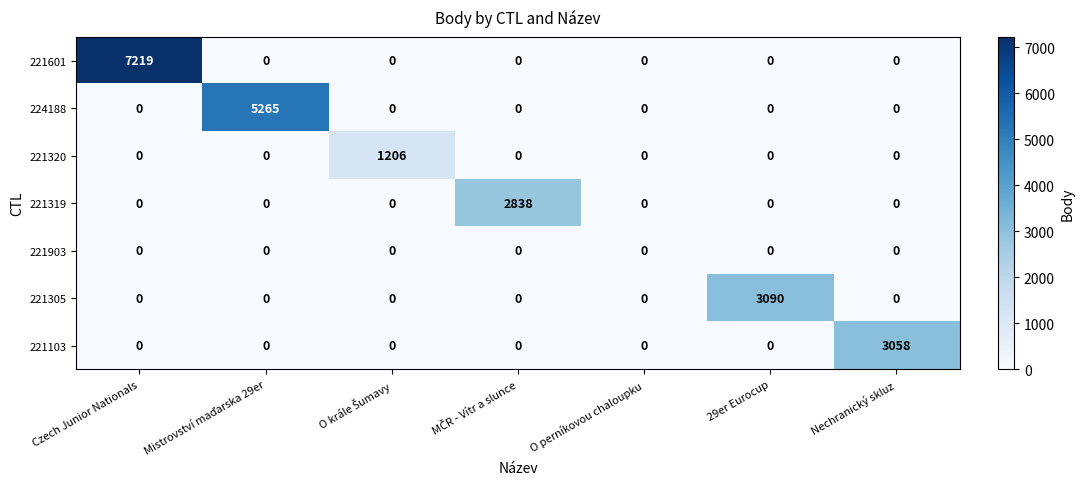

The value of 221305 at Nechranický skluz is 0. True or false?

True